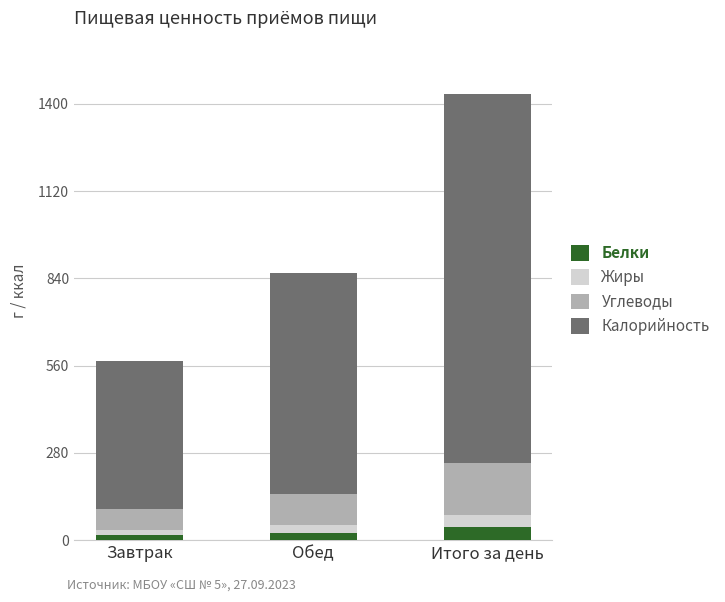

What is the sum of all Белки values?

82.7